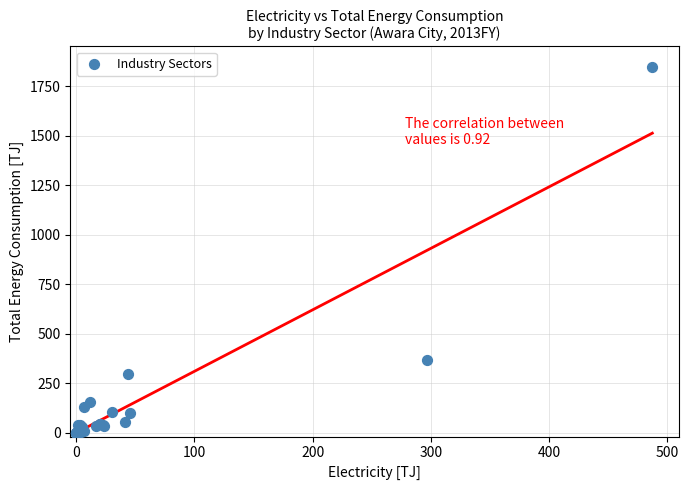

What Y value in the scatter plot is closest to 922?

367.8